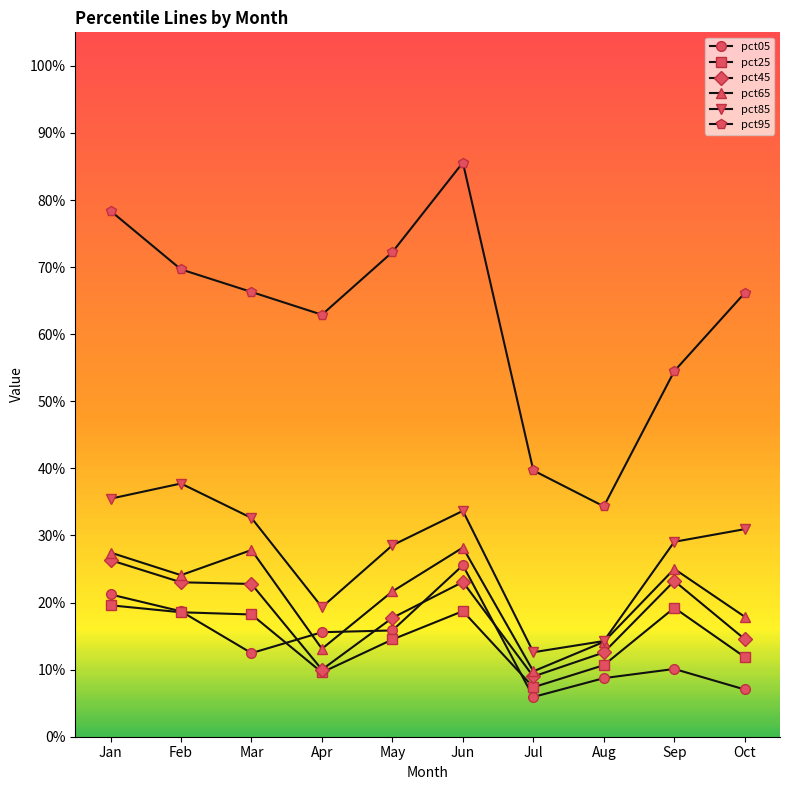

Does the chart have visible grid lines?

No